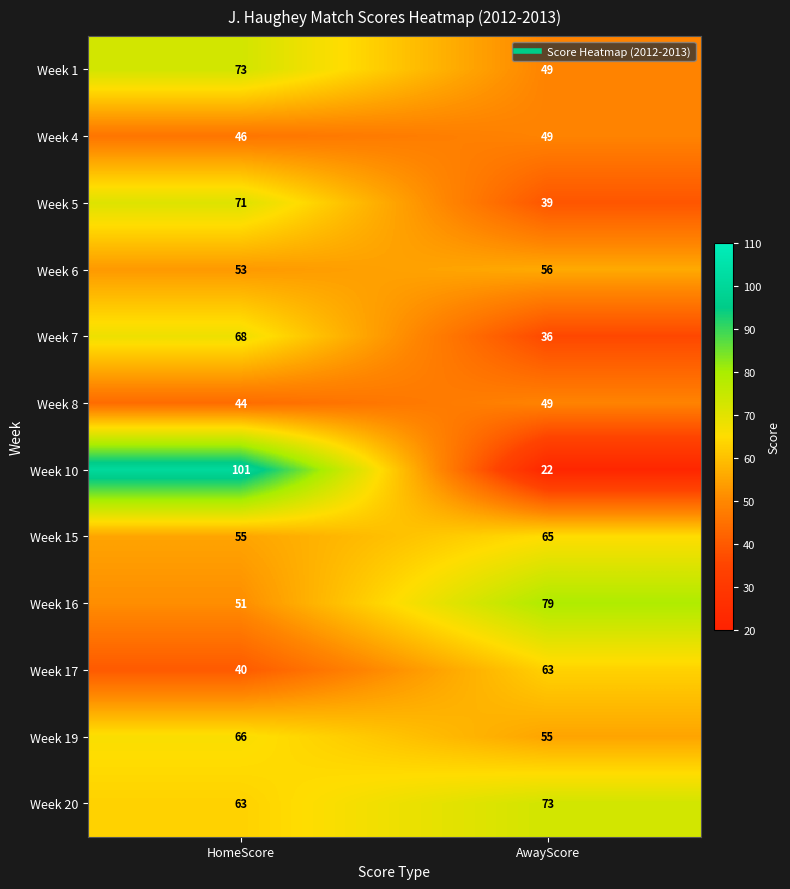

Reading left to right, transcribe all the data shown in this chart.

Week 1: HomeScore=73	AwayScore=49
Week 4: HomeScore=46	AwayScore=49
Week 5: HomeScore=71	AwayScore=39
Week 6: HomeScore=53	AwayScore=56
Week 7: HomeScore=68	AwayScore=36
Week 8: HomeScore=44	AwayScore=49
Week 10: HomeScore=101	AwayScore=22
Week 15: HomeScore=55	AwayScore=65
Week 16: HomeScore=51	AwayScore=79
Week 17: HomeScore=40	AwayScore=63
Week 19: HomeScore=66	AwayScore=55
Week 20: HomeScore=63	AwayScore=73